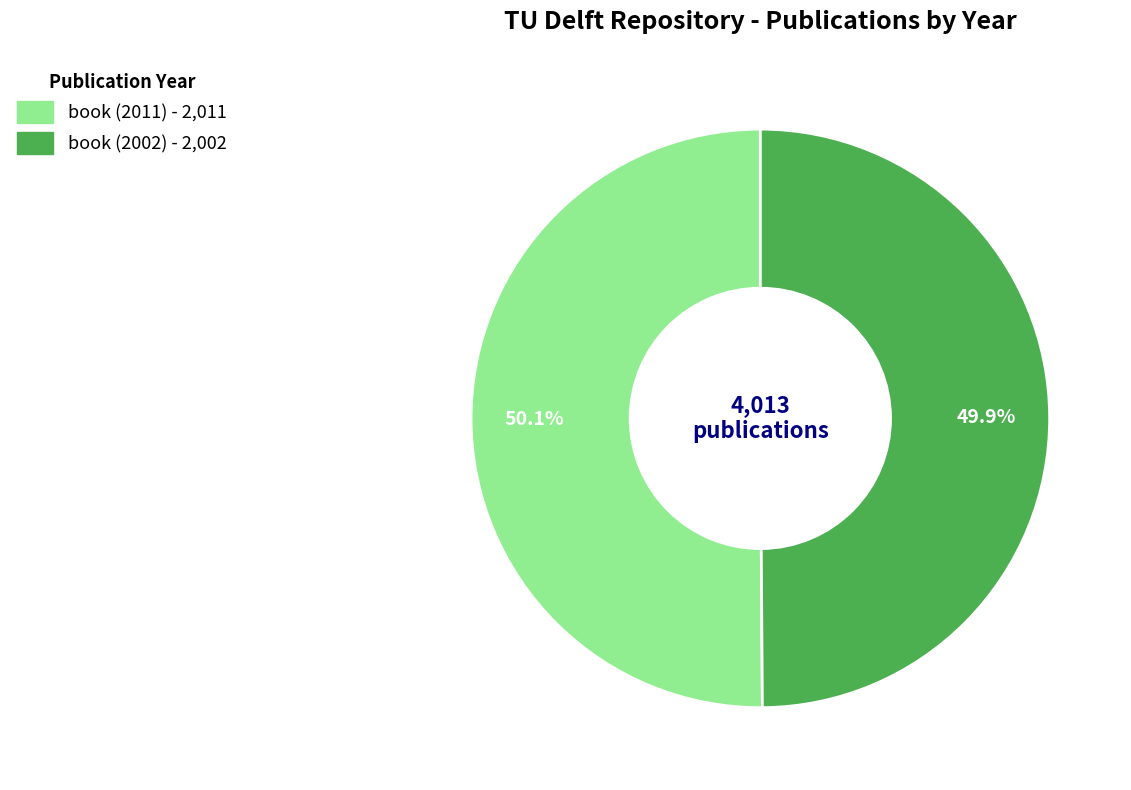

How much of the chart is everything except book (2002)?

50.1%